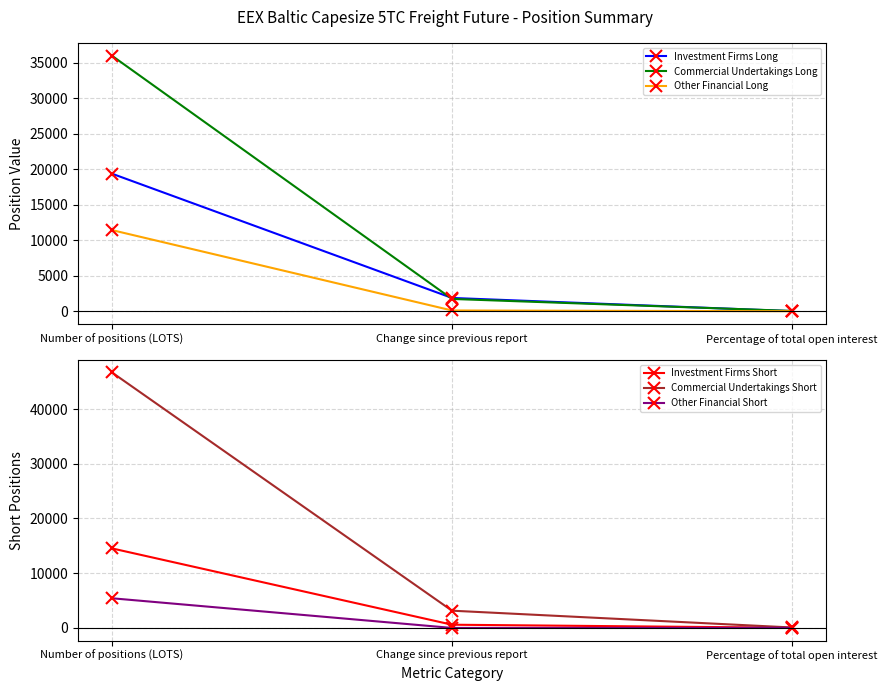

At how many categories does at least one series exceed 39628?

1